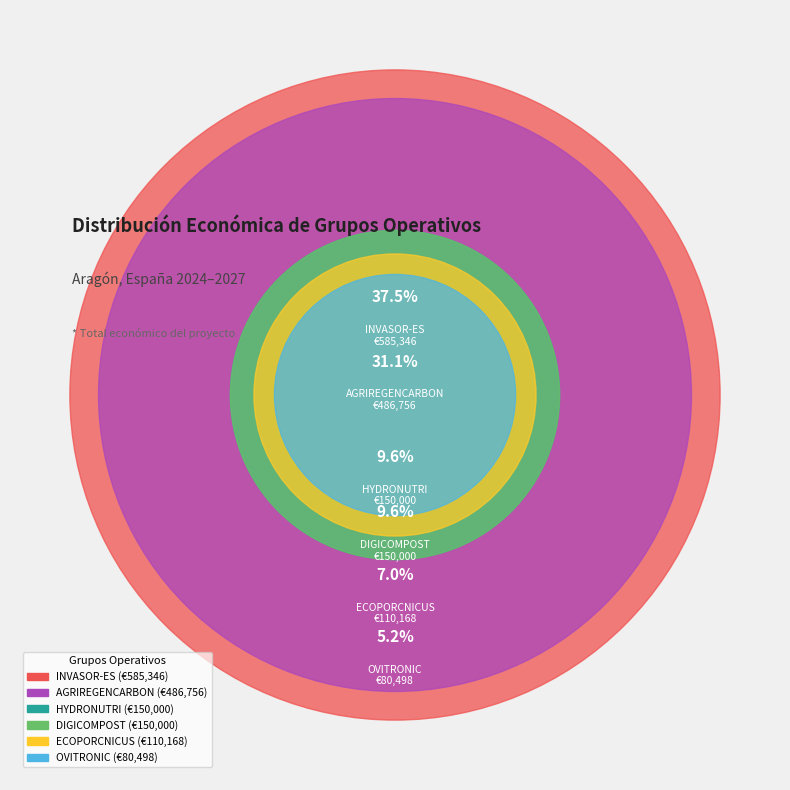

Count the number of slices in the pie.

6